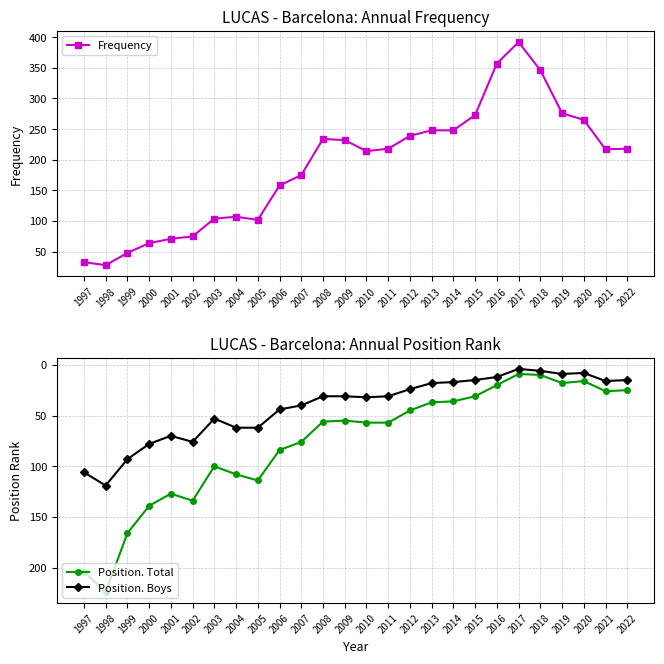

Reading left to right, list all the values displayed in this chart.

Frequency: 1997=33	1998=28	1999=48	2000=64	2001=71	2002=75	2003=104	2004=107	2005=102	2006=158	2007=175	2008=234	2009=232	2010=214	2011=218	2012=239	2013=248	2014=248	2015=273	2016=357	2017=392	2018=346	2019=276	2020=265	2021=217	2022=218
Position. Total: 1997=204	1998=224	1999=166	2000=139	2001=127	2002=134	2003=100	2004=108	2005=114	2006=84	2007=76	2008=56	2009=55	2010=57	2011=57	2012=45	2013=37	2014=36	2015=31	2016=20	2017=9	2018=10	2019=18	2020=16	2021=26	2022=25
Position. Boys: 1997=106	1998=119	1999=93	2000=78	2001=70	2002=76	2003=53	2004=62	2005=62	2006=44	2007=40	2008=31	2009=31	2010=32	2011=31	2012=24	2013=18	2014=17	2015=15	2016=12	2017=4	2018=6	2019=9	2020=8	2021=16	2022=15